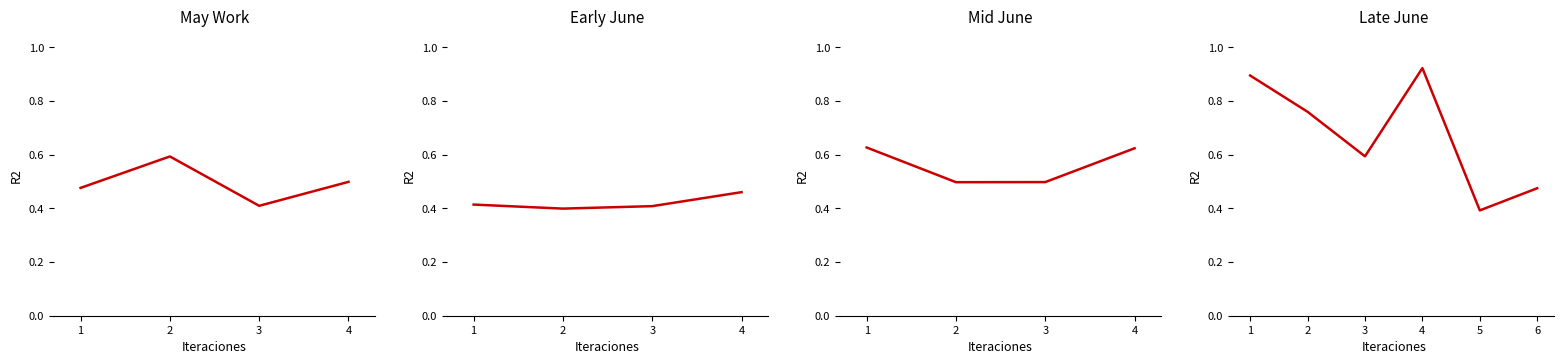

What is the difference between the maximum and minimum values?

0.5